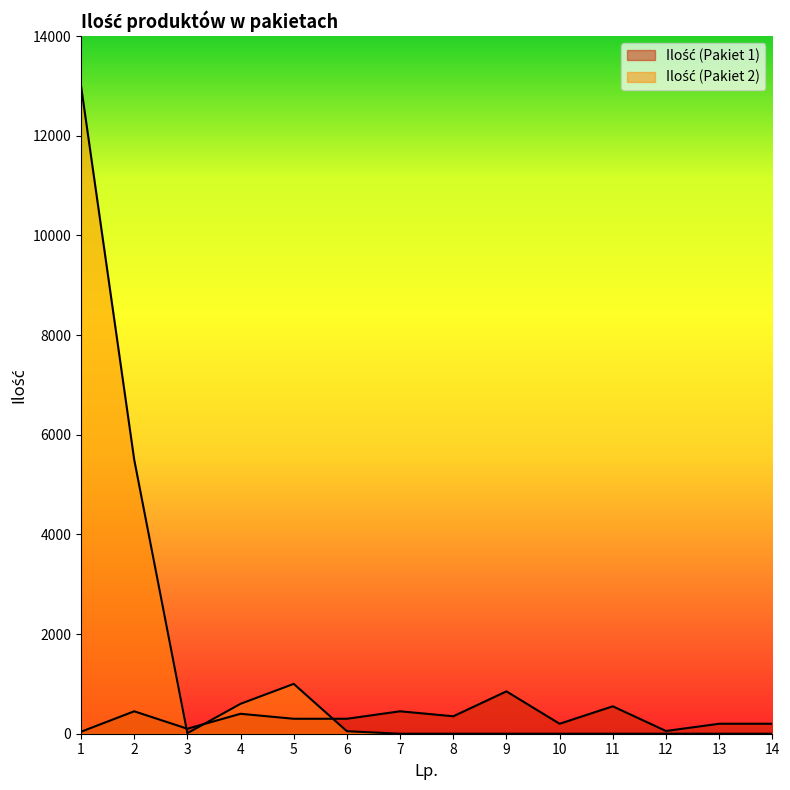

The Ilość (Pakiet 2) series shows 3 at 3. True or false?

False